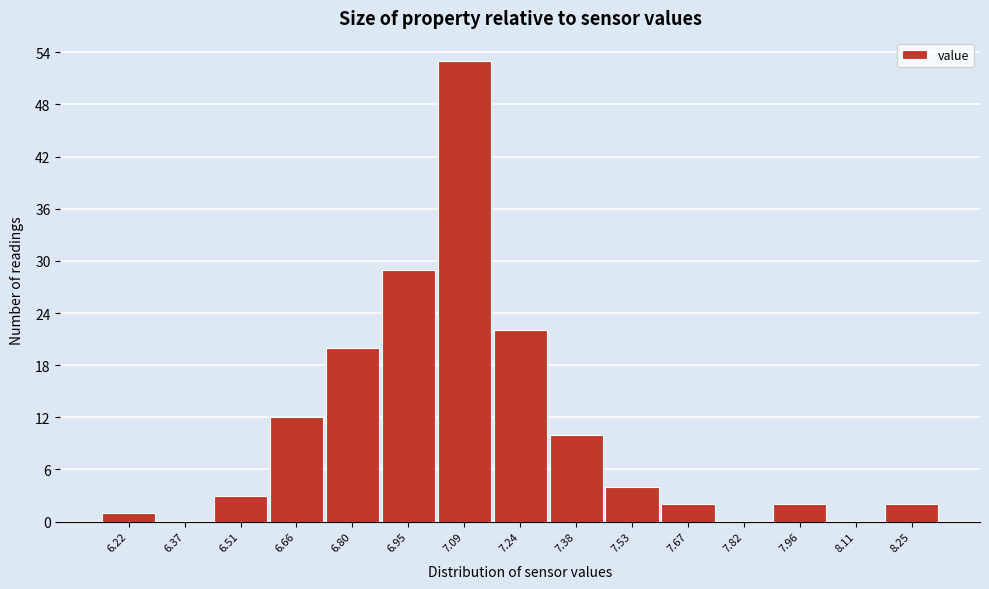

Reading left to right, transcribe all the data shown in this chart.

6.22=1	6.37=0	6.51=3	6.66=12	6.80=20	6.95=29	7.09=53	7.24=22	7.38=10	7.53=4	7.67=2	7.82=0	7.96=2	8.11=0	8.25=2